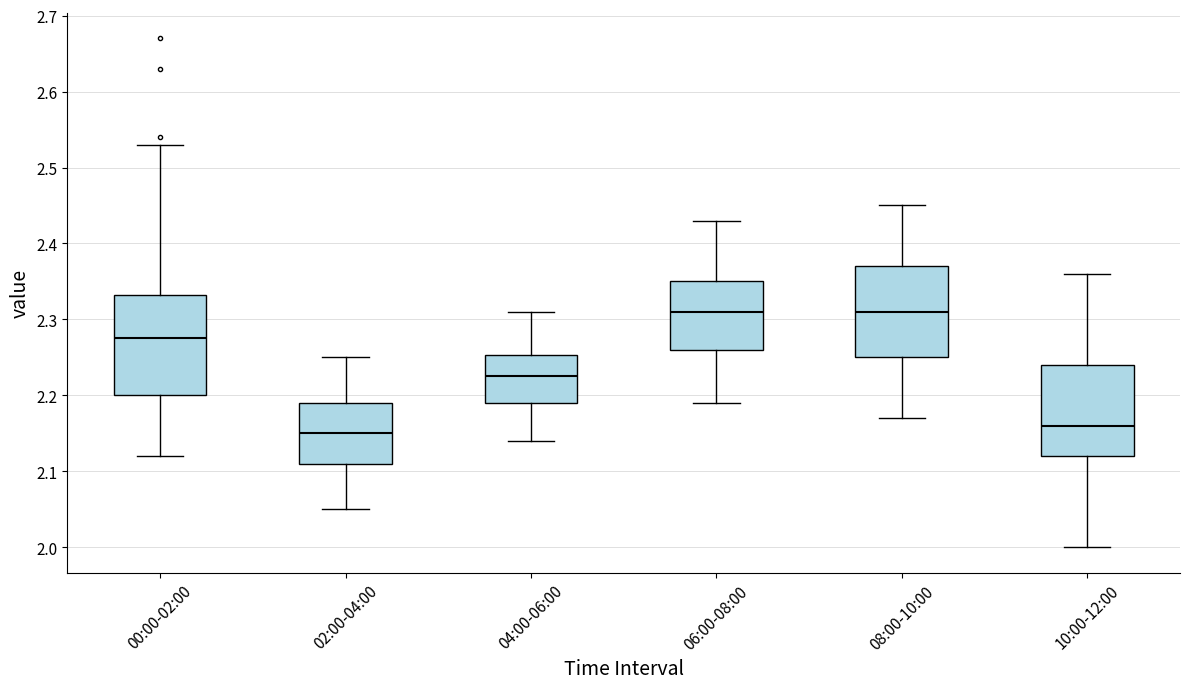

Reading left to right, transcribe this box plot: for each box, give where its median line is, the range the box spans, and where its two whiskers end, as read against the y-axis. The values are not printed on the chart, so give them approximately, as read against the axis.

00:00-02:00: median 2.28, box 2.20 to 2.33, whiskers 2.12 to 2.53
02:00-04:00: median 2.15, box 2.11 to 2.19, whiskers 2.05 to 2.25
04:00-06:00: median 2.23, box 2.19 to 2.25, whiskers 2.14 to 2.31
06:00-08:00: median 2.31, box 2.26 to 2.35, whiskers 2.19 to 2.43
08:00-10:00: median 2.31, box 2.25 to 2.37, whiskers 2.17 to 2.45
10:00-12:00: median 2.16, box 2.12 to 2.24, whiskers 2.00 to 2.36